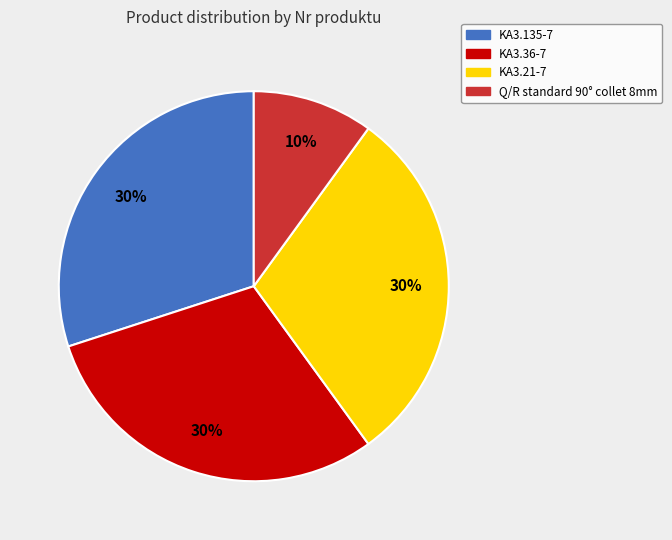

Which slice is the smallest?

Q/R standard 90° collet 8mm